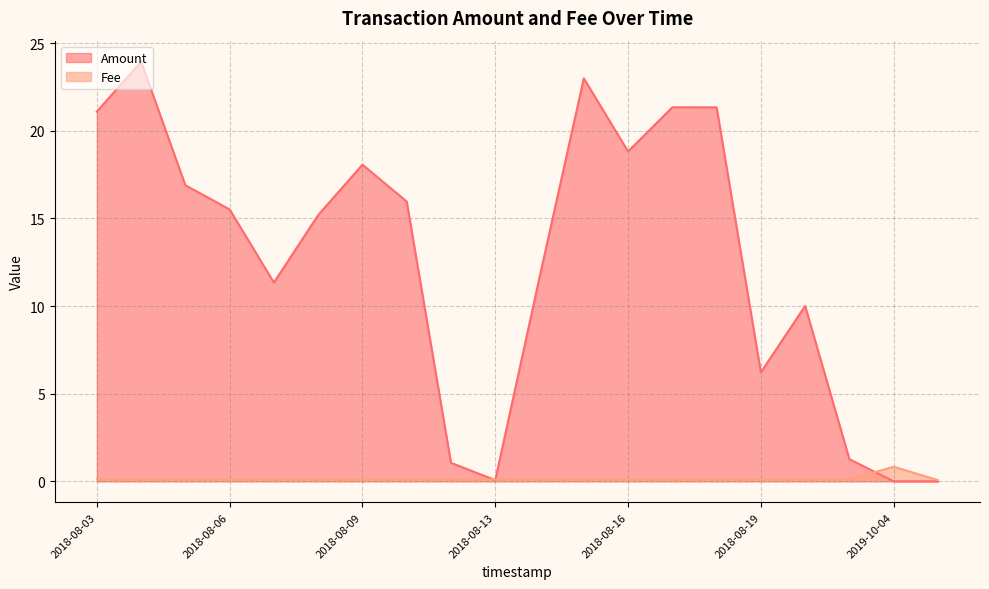

True or false: Amount has a value of 11.3 at 2018-08-07.

True